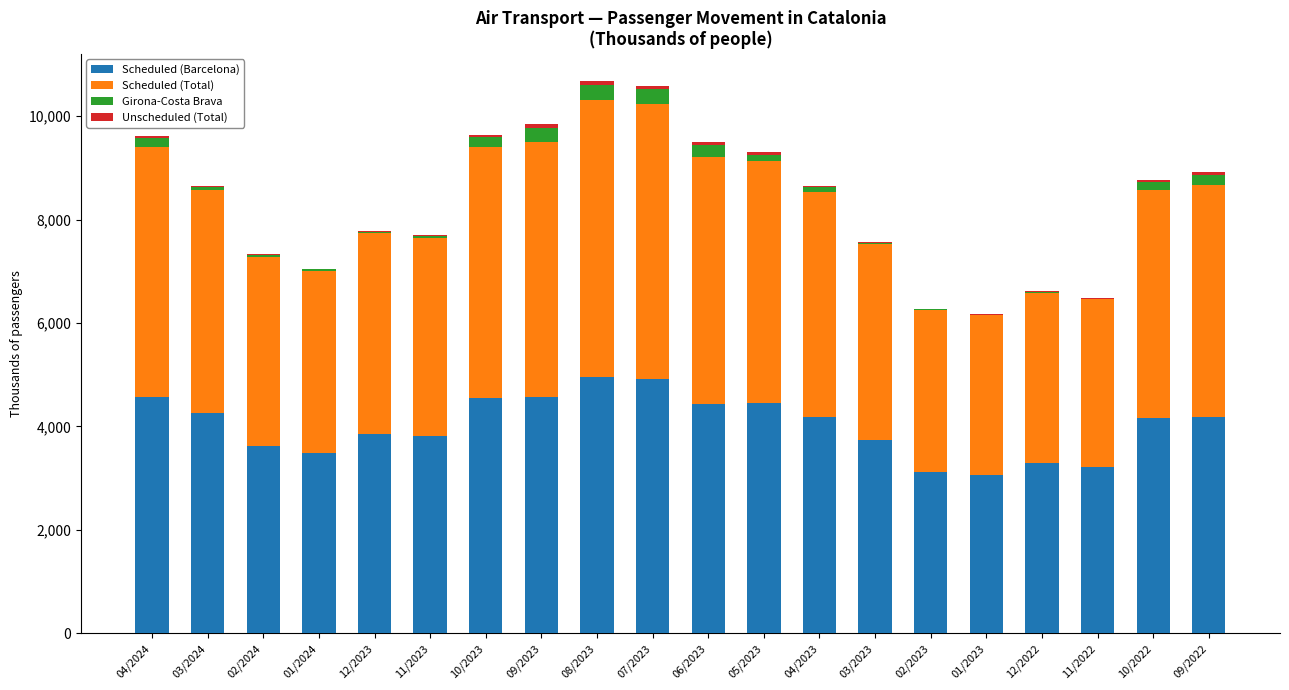

The value of Scheduled (Barcelona) at 04/2024 is 7638.0. True or false?

False